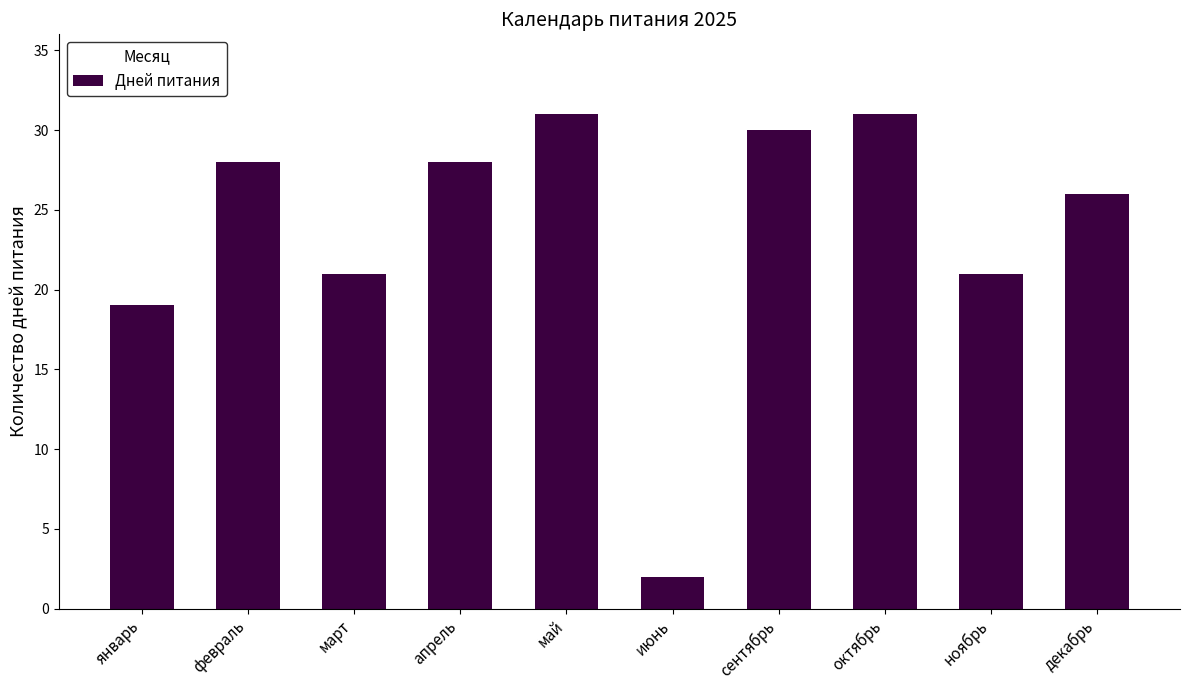

What is the difference between the maximum and minimum values?

29